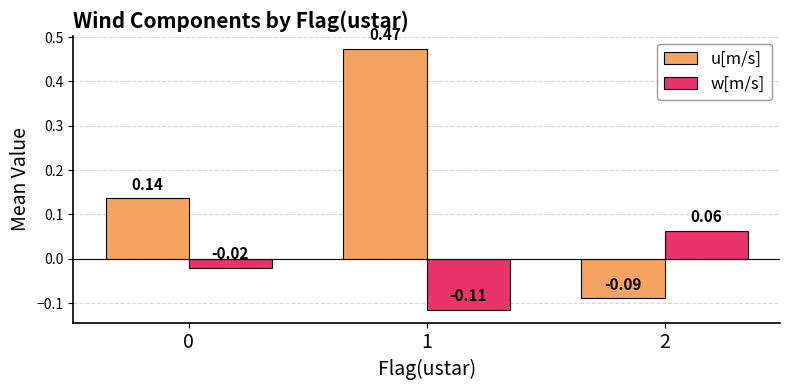

At which label is u[m/s] closest to 0?

2